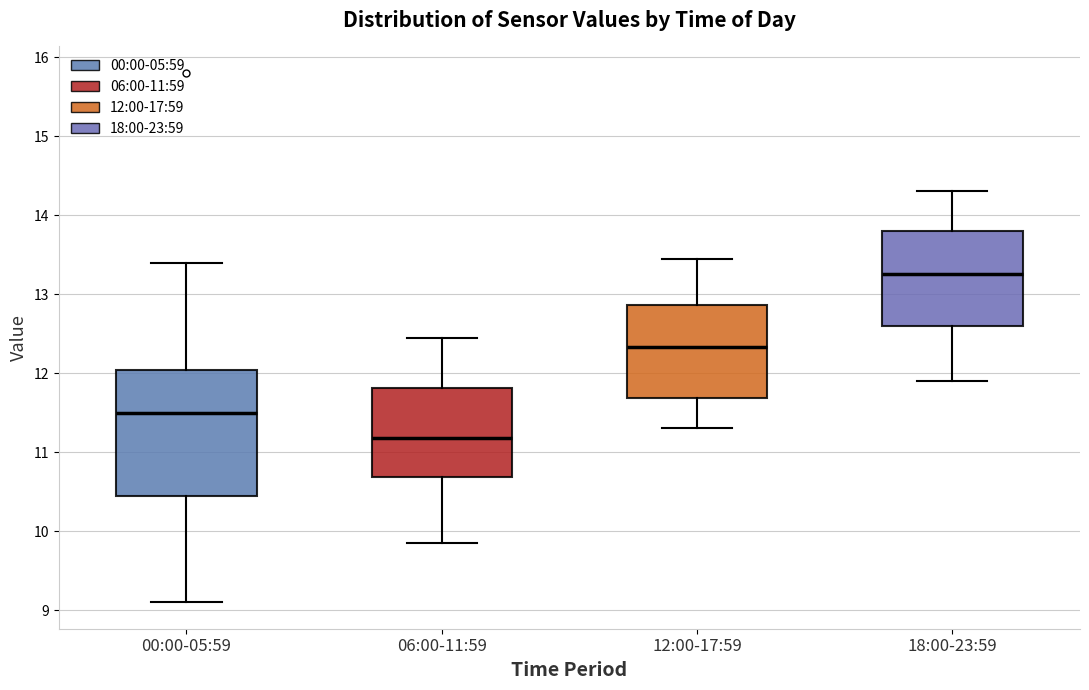

Reading left to right, read every box against the y-axis: the position of its median line, the range the box covers, and the ends of its whiskers. The values are not printed on the chart, so give them approximately, as read against the axis.

00:00-05:59: median 11.5, box 10.4 to 12.0, whiskers 9.1 to 13.4
06:00-11:59: median 11.2, box 10.7 to 11.8, whiskers 9.9 to 12.5
12:00-17:59: median 12.3, box 11.7 to 12.9, whiskers 11.3 to 13.5
18:00-23:59: median 13.3, box 12.6 to 13.8, whiskers 11.9 to 14.3